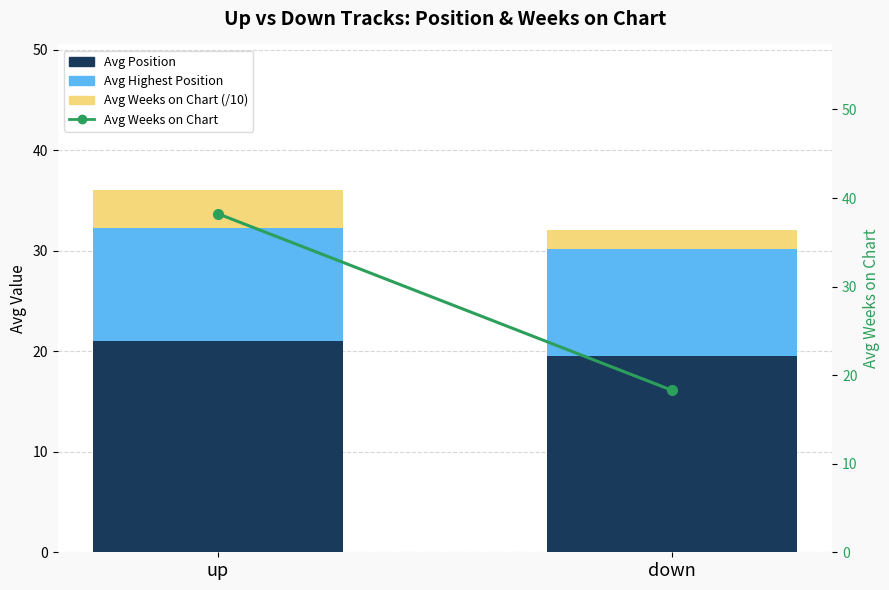

What position from the left is down?

2